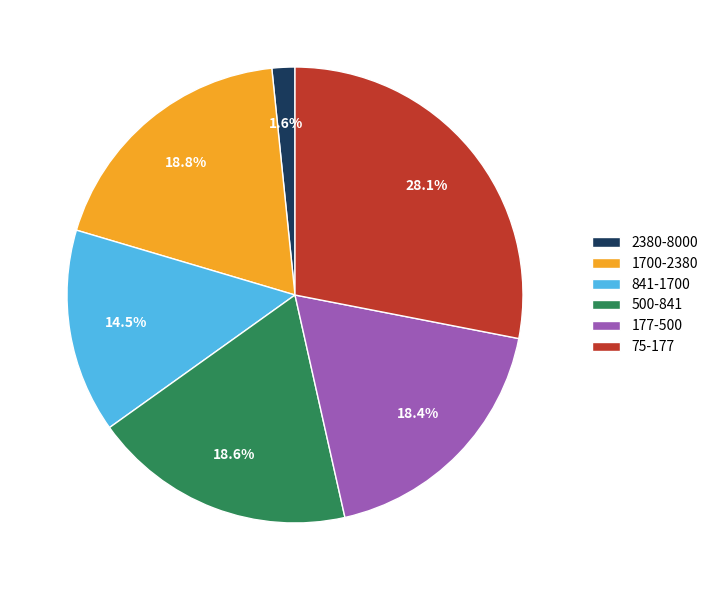

What is the ratio of the value at 500-841 to the value at 841-1700?

1.3